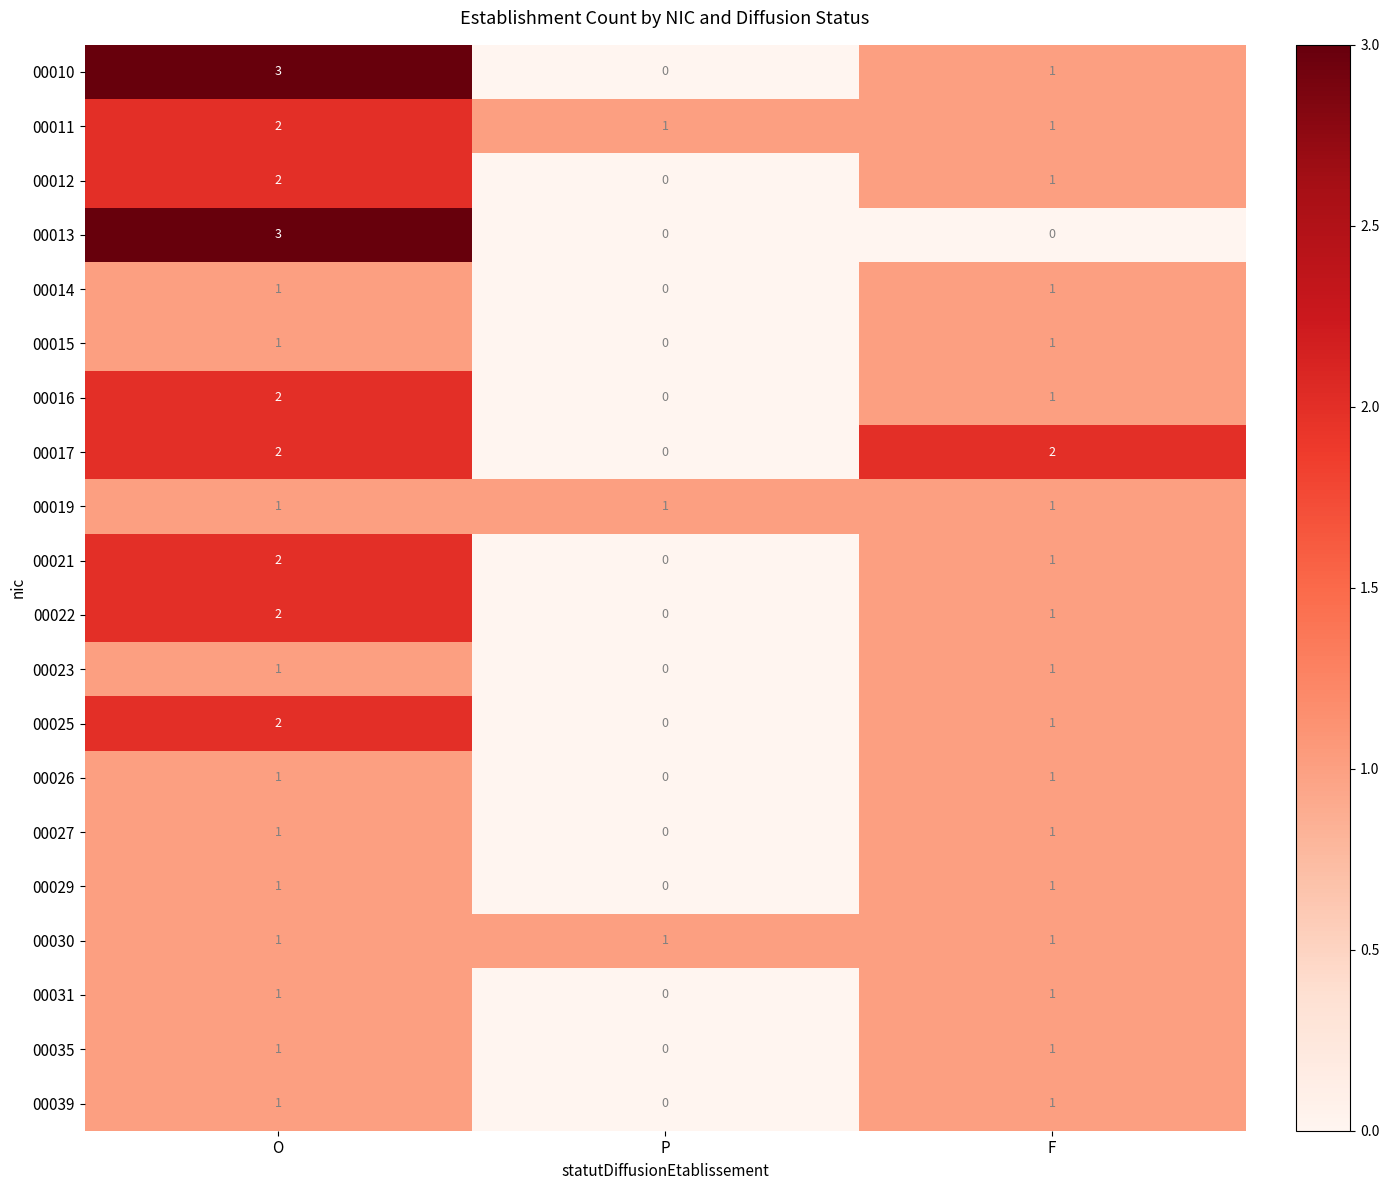

How many categories are shown in the chart?

3